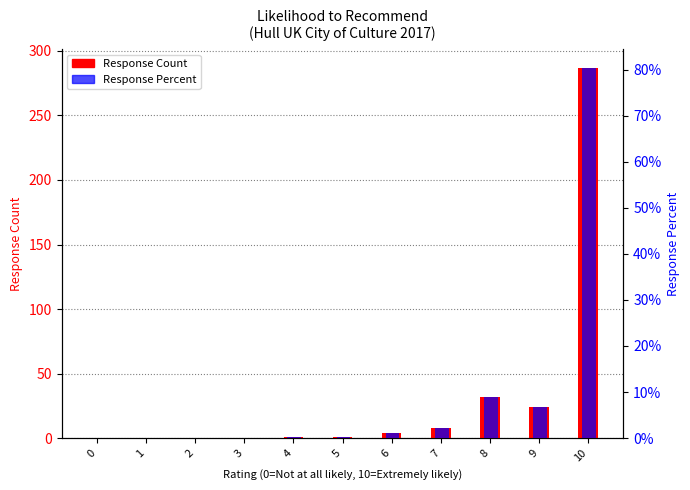

At which category is the sum across all series the highest?

10